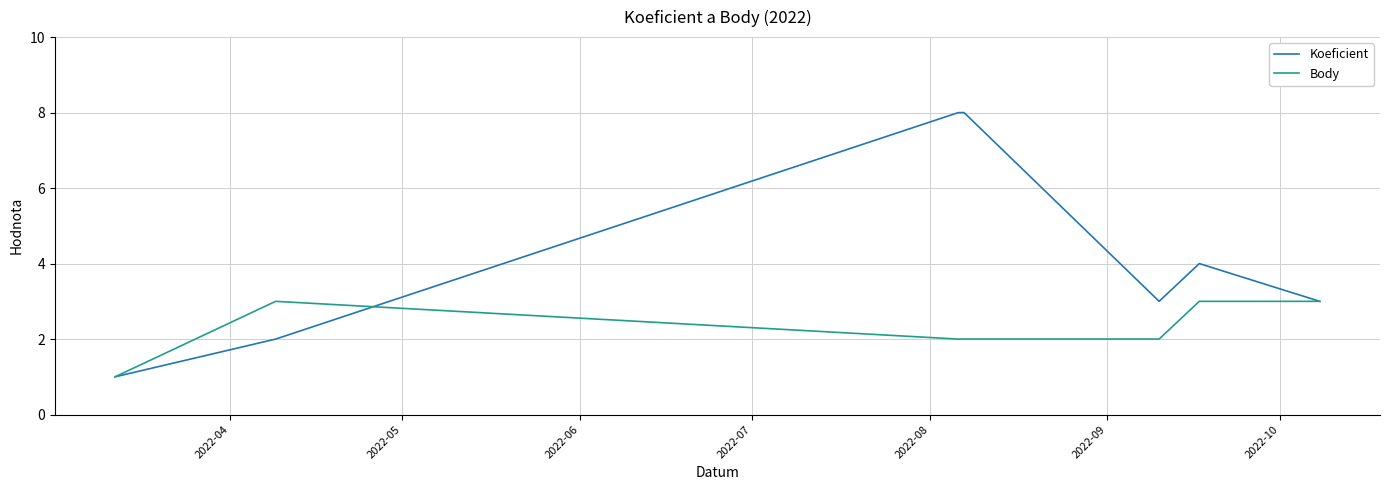

List the series in order of their peak value, lowest first.

Body, Koeficient